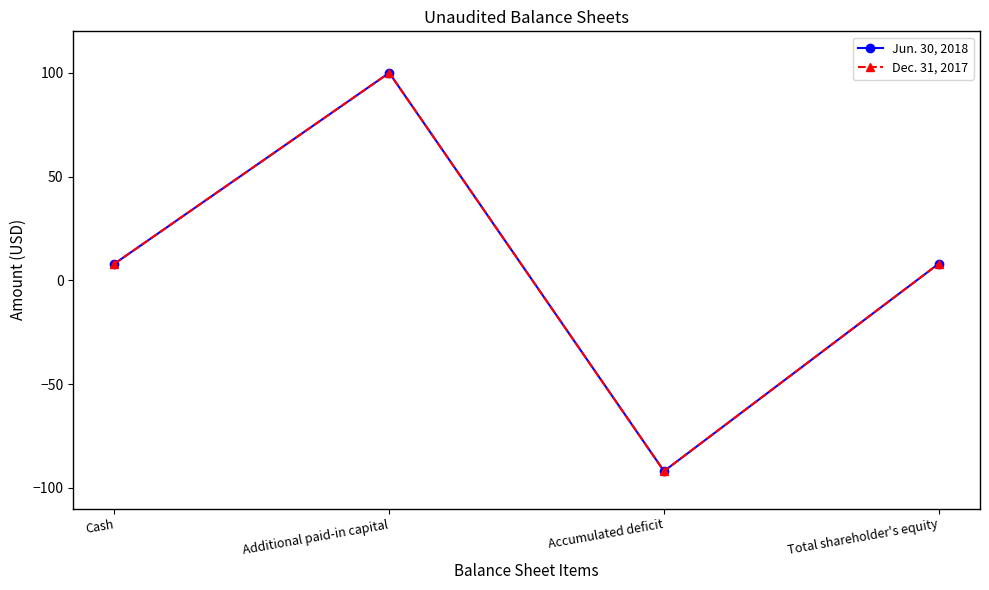

Does the chart have visible grid lines?

No